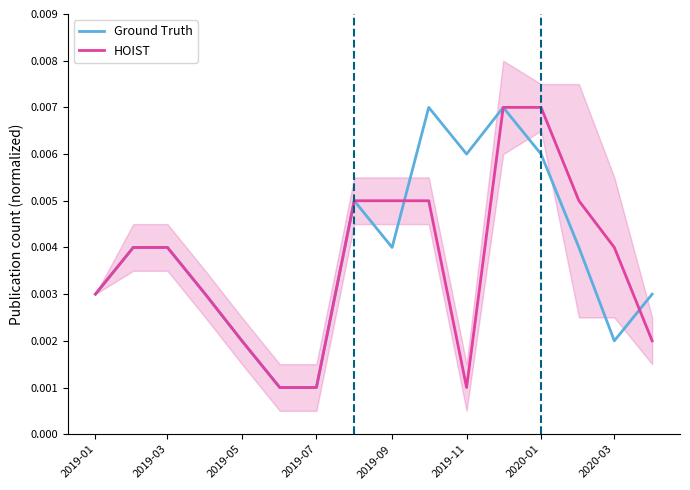

At which category does Ground Truth reach its first local valley?

2019-09